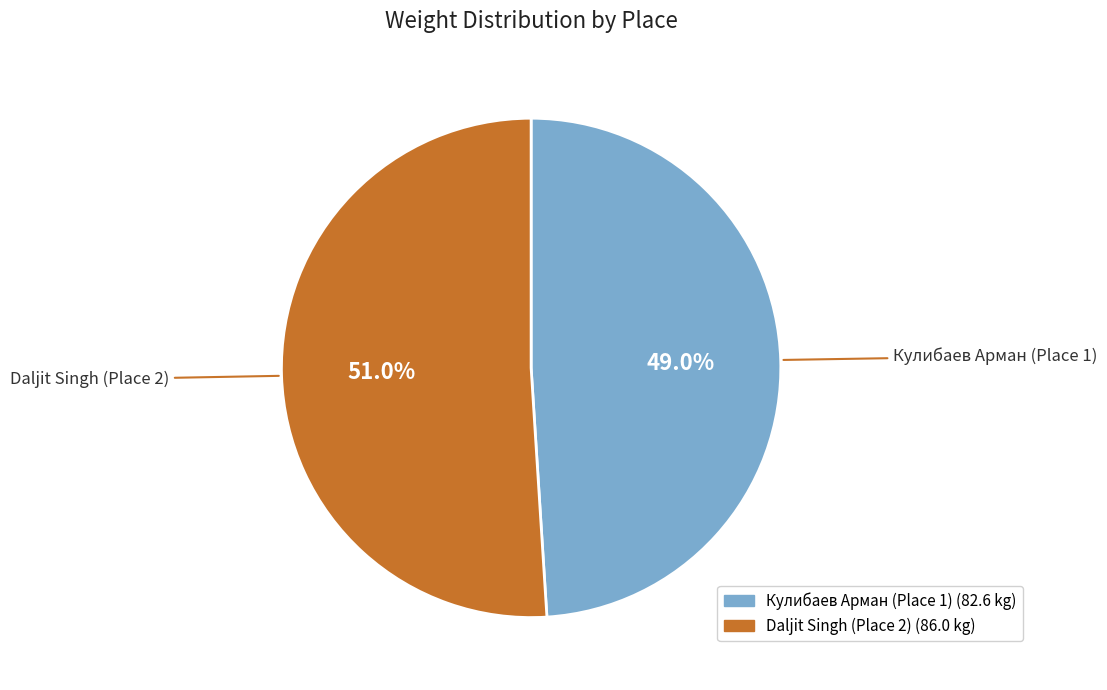

To the nearest percent, what is the combined percentage of Daljit Singh (Place 2) and Кулибаев Арман (Place 1)?

100%